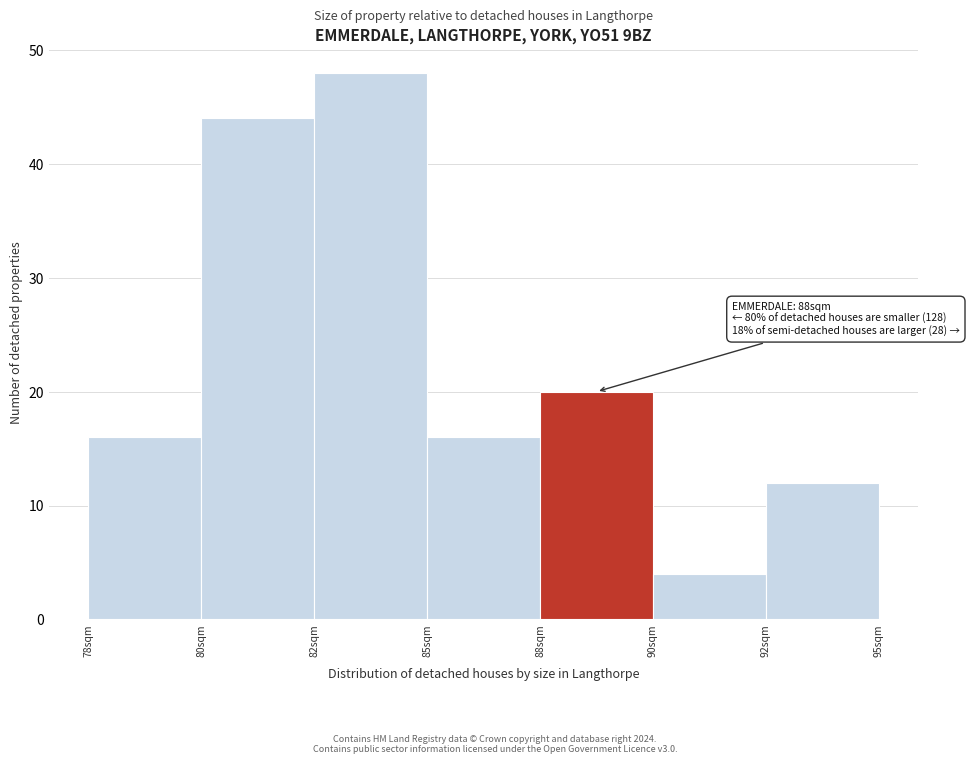

Reading right to left, extract all data points from this chart.

92sqm=12	90sqm=4	88sqm=20	85sqm=16	82sqm=48	80sqm=44	78sqm=16